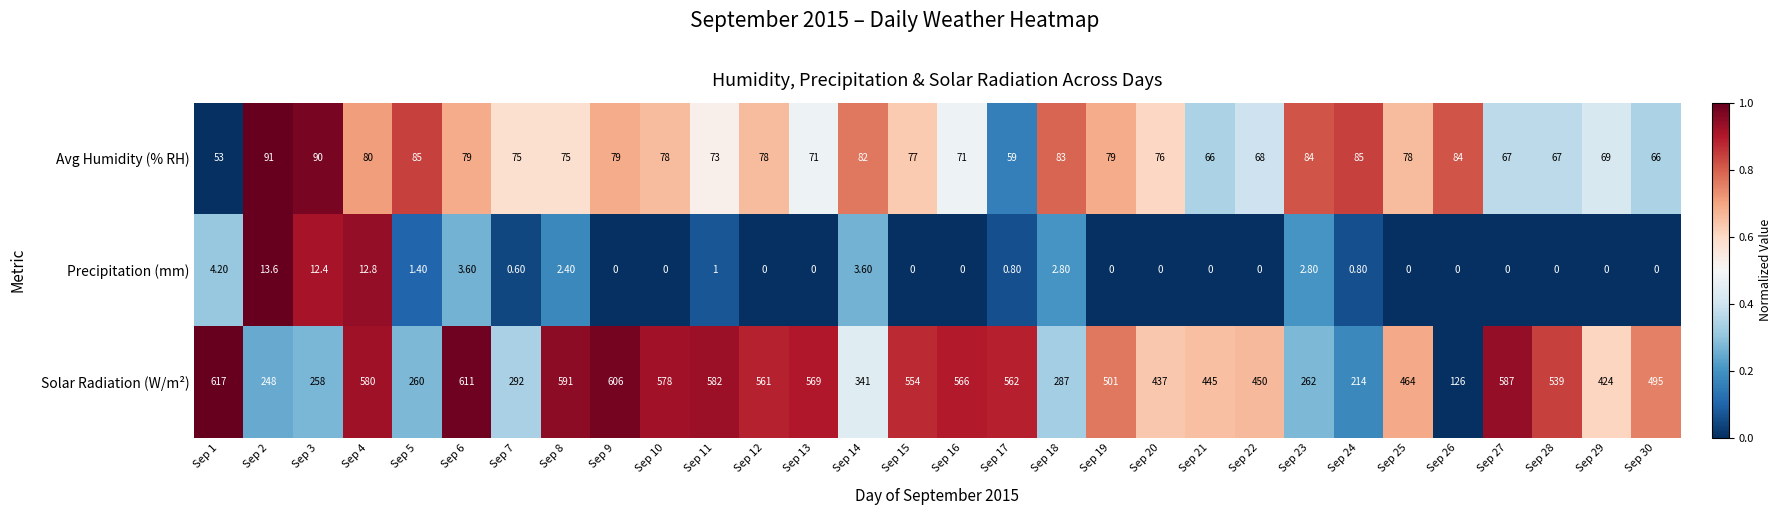

What is the spread (max minus min) of values at Sep 30?

495.0